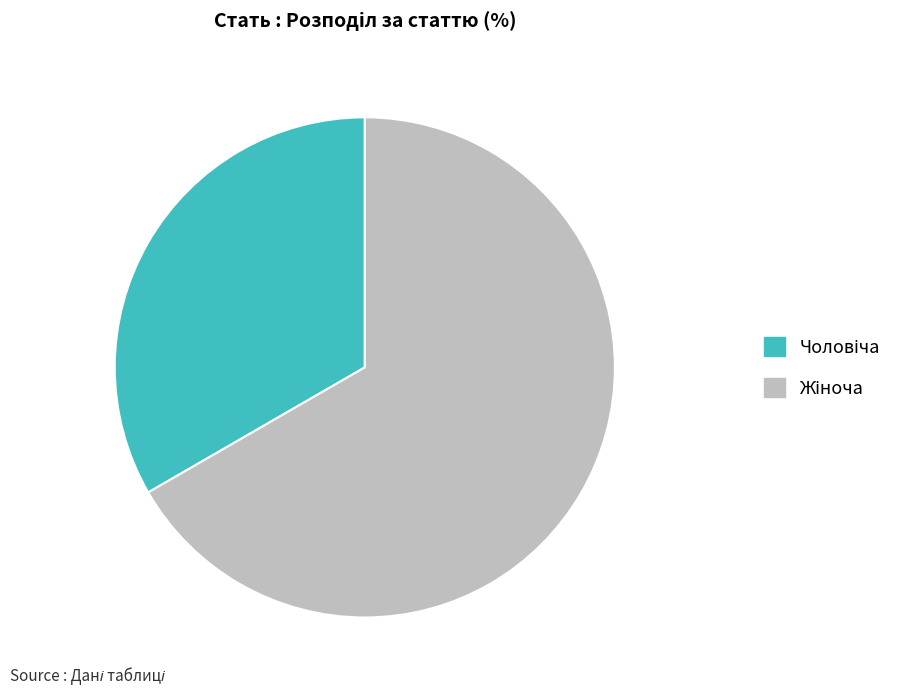

How many segments does this pie chart have?

2